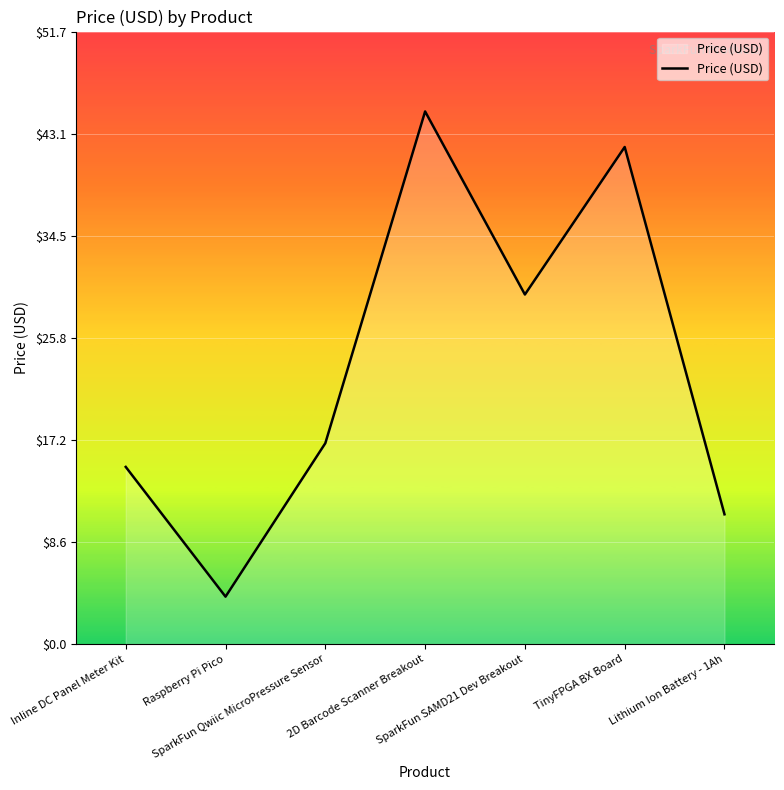

What is the greatest value displayed?

45.0